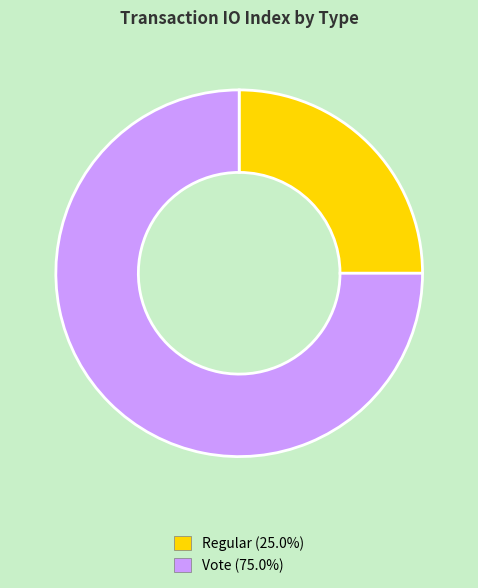

Is it true that Vote is 65% of the pie?

False